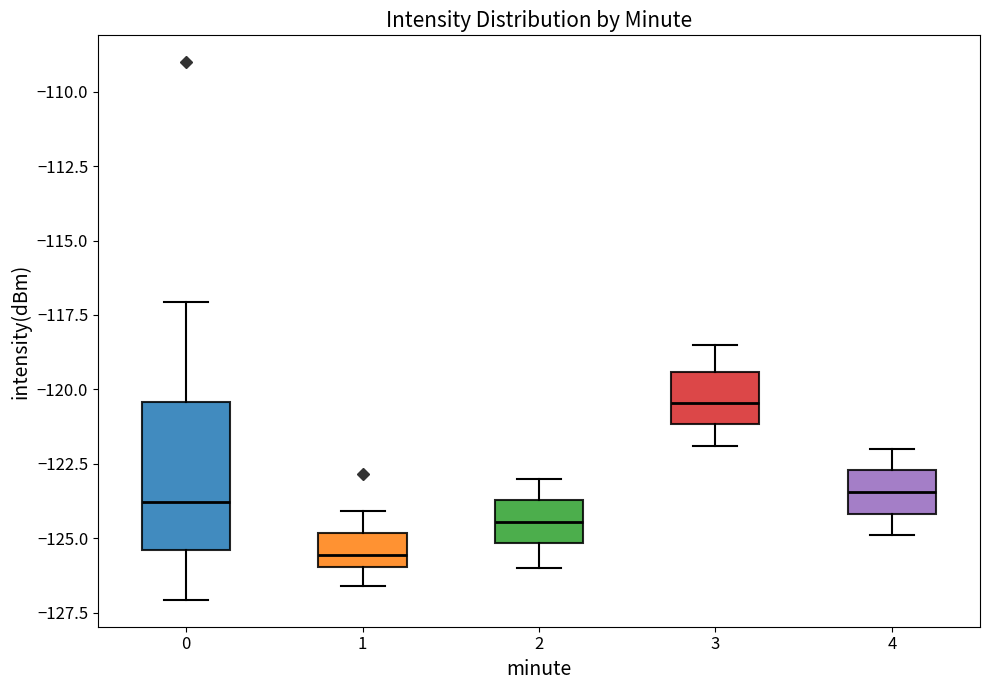

Reading left to right, transcribe this box plot: for each box, give where its median line is, the range the box spans, and where its two whiskers end, as read against the y-axis. The values are not printed on the chart, so give them approximately, as read against the axis.

0: median -124.0, box -125.5 to -120.5, whiskers -127.0 to -117.0
1: median -125.5, box -126.0 to -125.0, whiskers -126.5 to -124.0
2: median -124.5, box -125.0 to -123.5, whiskers -126.0 to -123.0
3: median -120.5, box -121.0 to -119.5, whiskers -122.0 to -118.5
4: median -123.5, box -124.0 to -122.5, whiskers -125.0 to -122.0